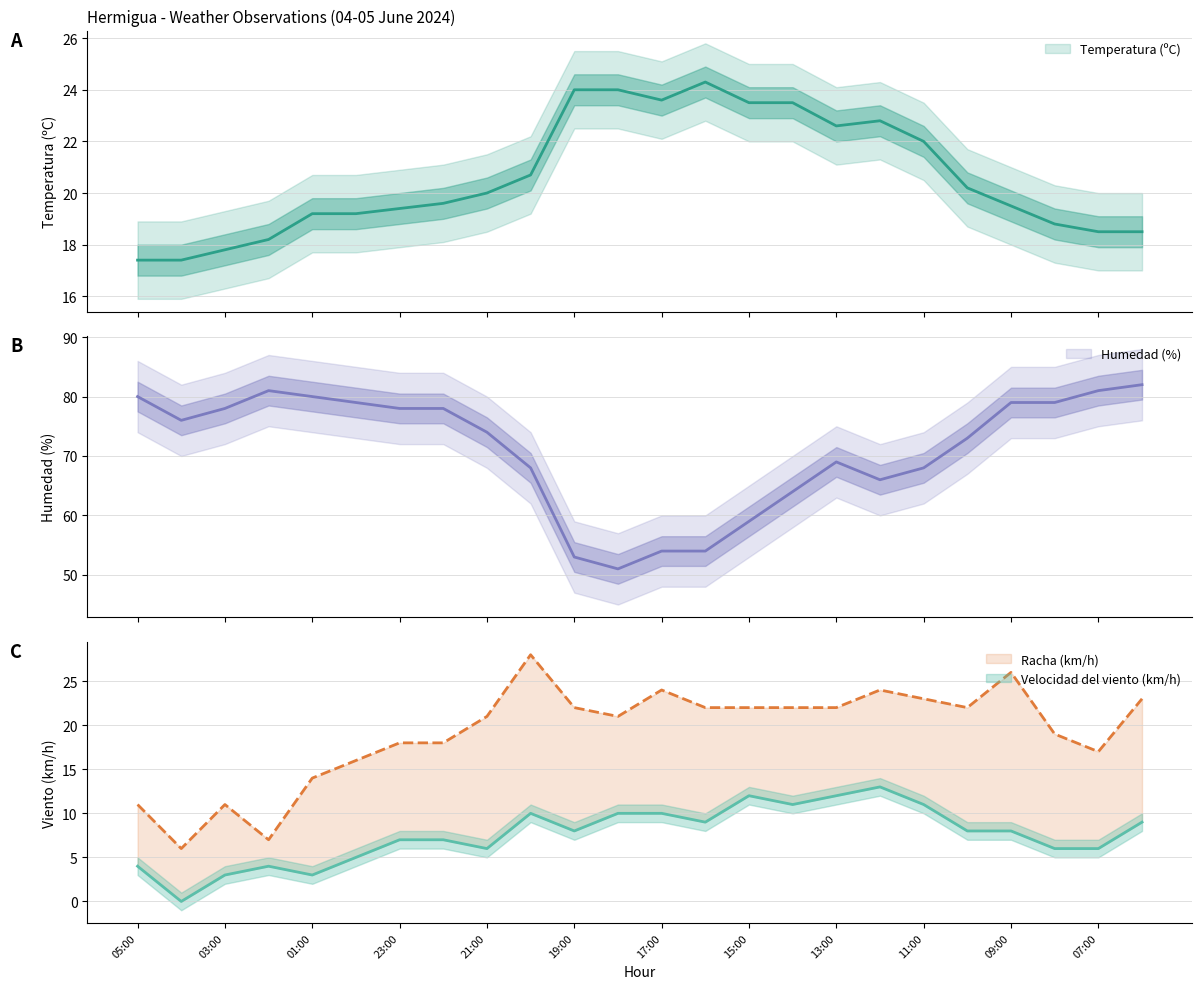

How many lines are shown in the chart?

4